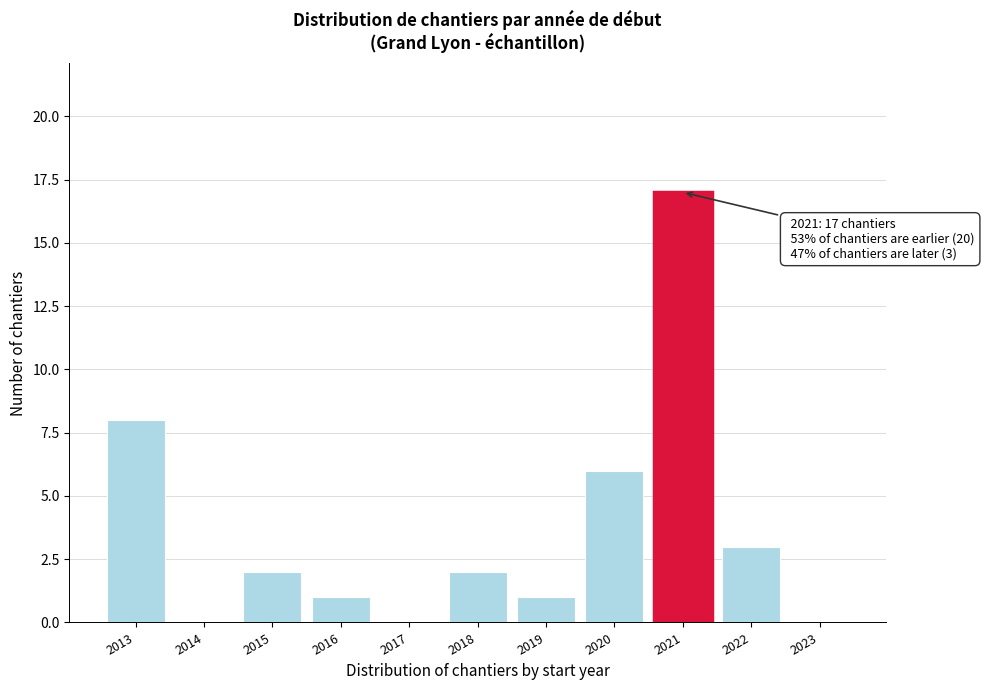

Reading left to right, extract all data points from this chart.

2013=8	2014=0	2015=2	2016=1	2017=0	2018=2	2019=1	2020=6	2021=17	2022=3	2023=0